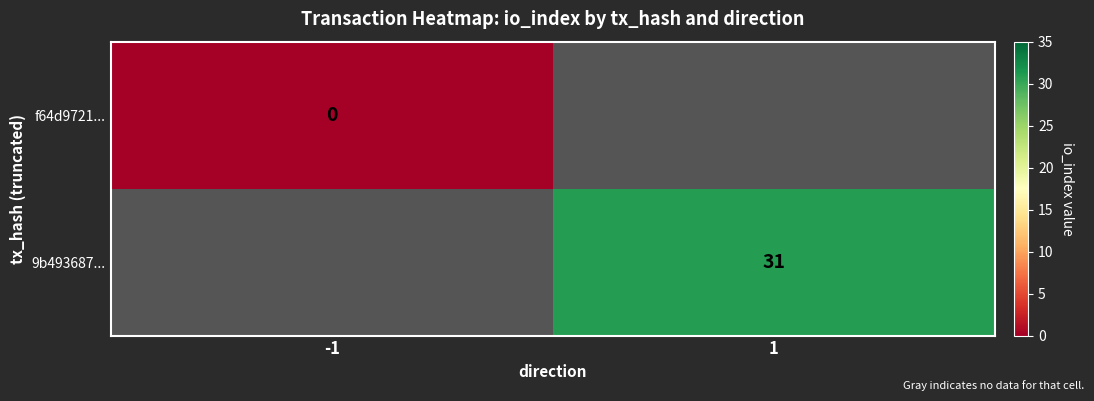

True or false: 9b493687... has a value of -1316 at -1.

False